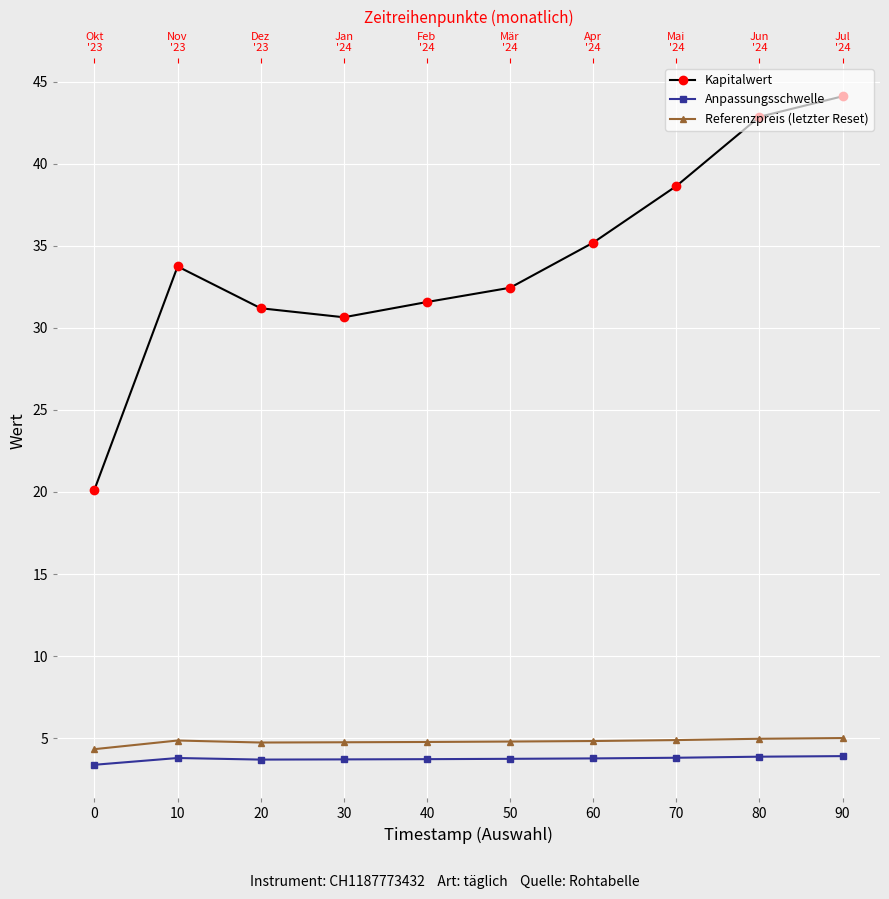

Rank the categories by Anpassungsschwelle value from lowest to highest.

0, 20, 30, 40, 50, 60, 10, 70, 80, 90